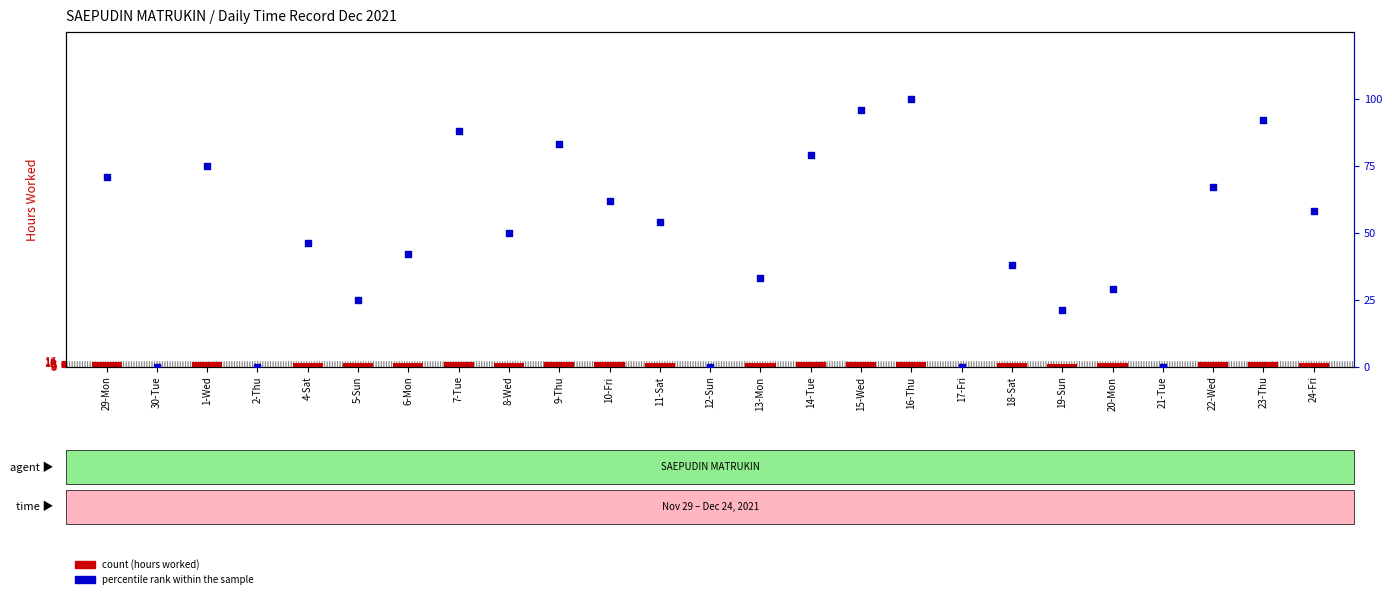

Which series has the largest total across all categories?

percentile rank within the sample